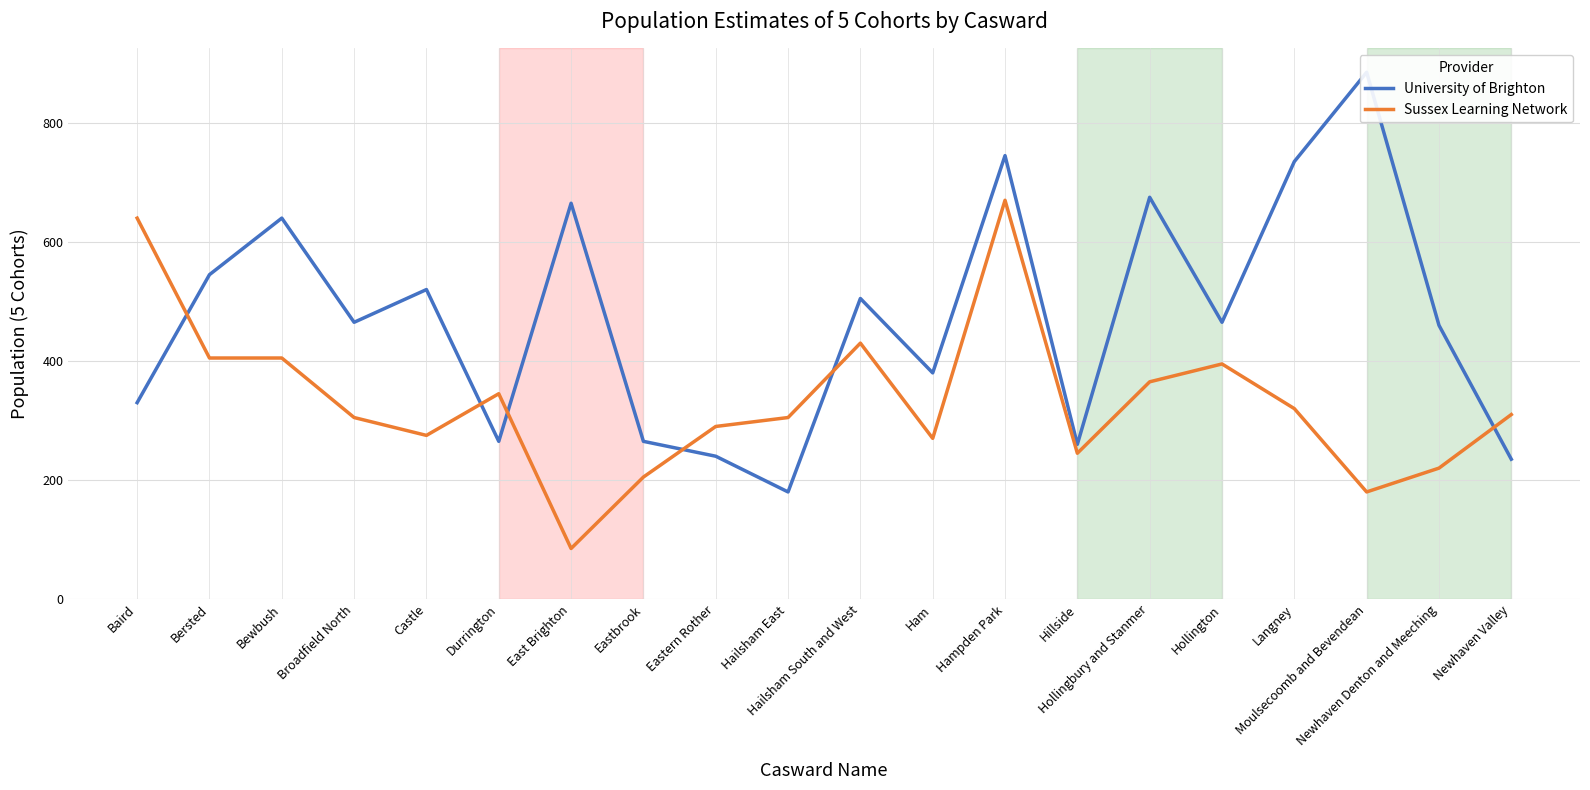

Between East Brighton and Ham, which series saw the biggest shift?

University of Brighton